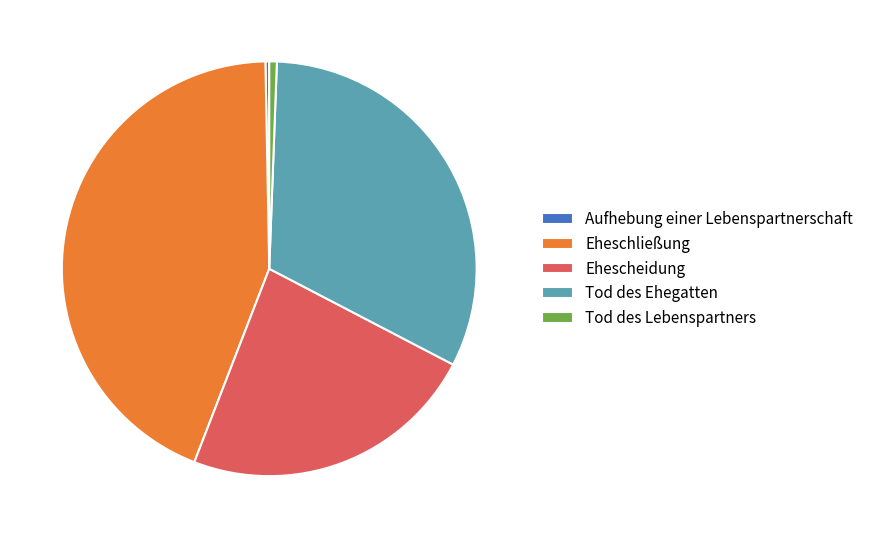

How many segments does this pie chart have?

5